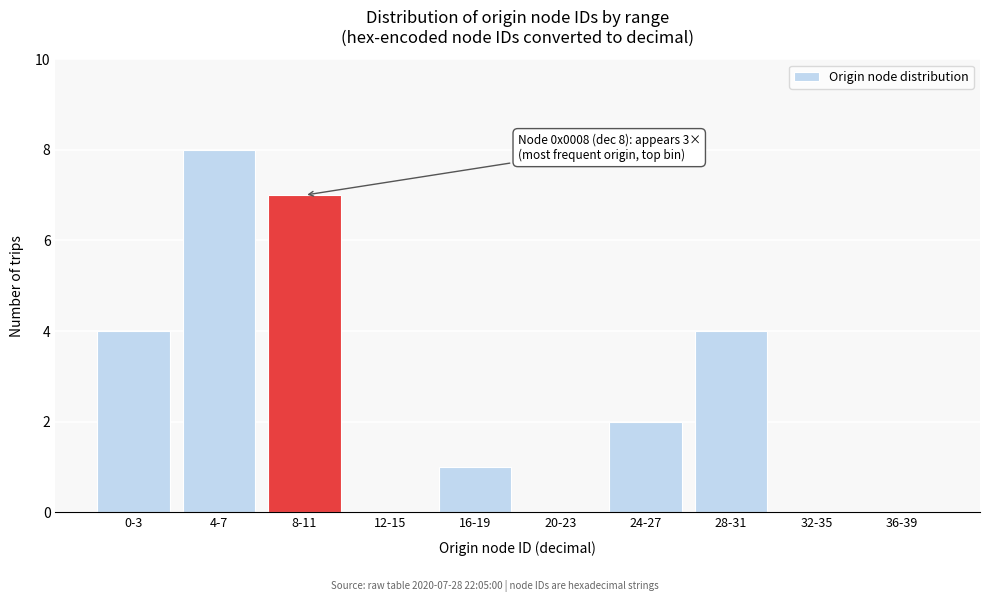

Reading right to left, extract all data points from this chart.

36-39=0	32-35=0	28-31=4	24-27=2	20-23=0	16-19=1	12-15=0	8-11=7	4-7=8	0-3=4